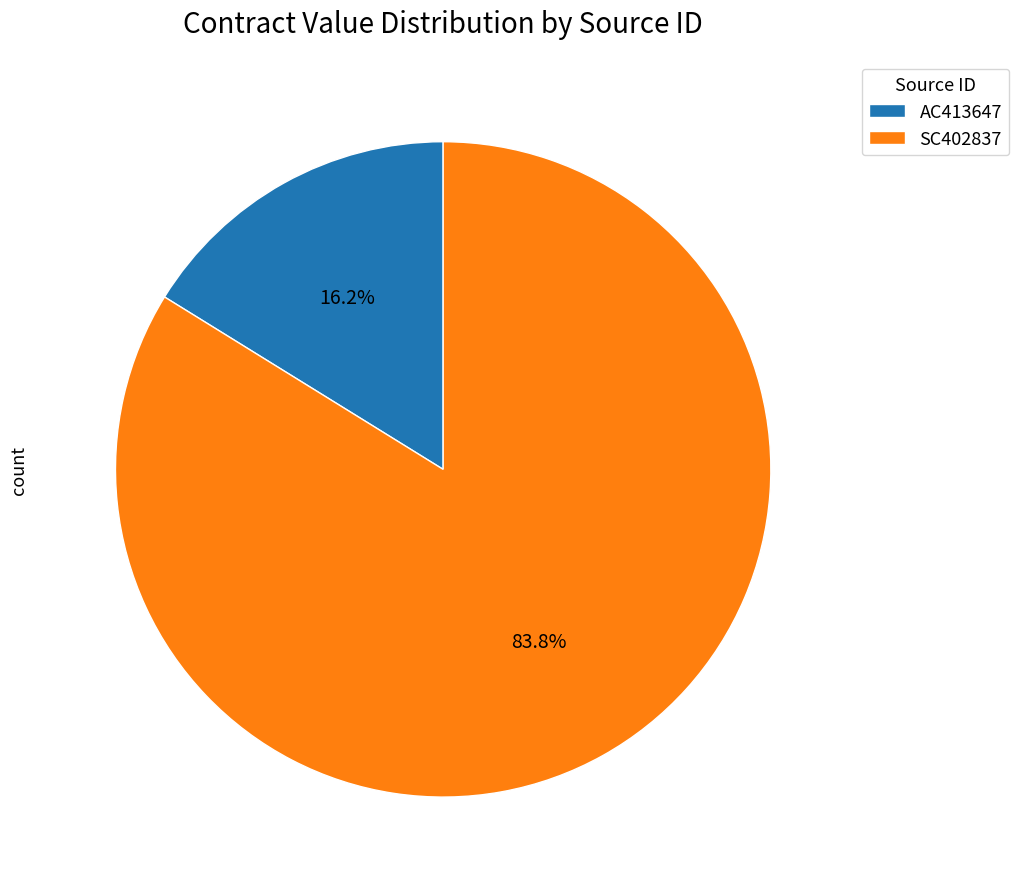

True or false: SC402837 accounts for 84% of the total.

True